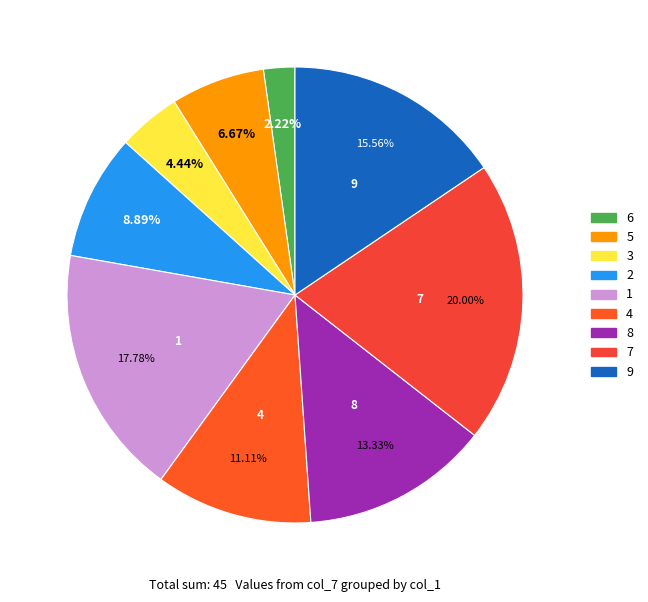

To the nearest percent, what is the difference between the largest and smallest slice percentages?

18%